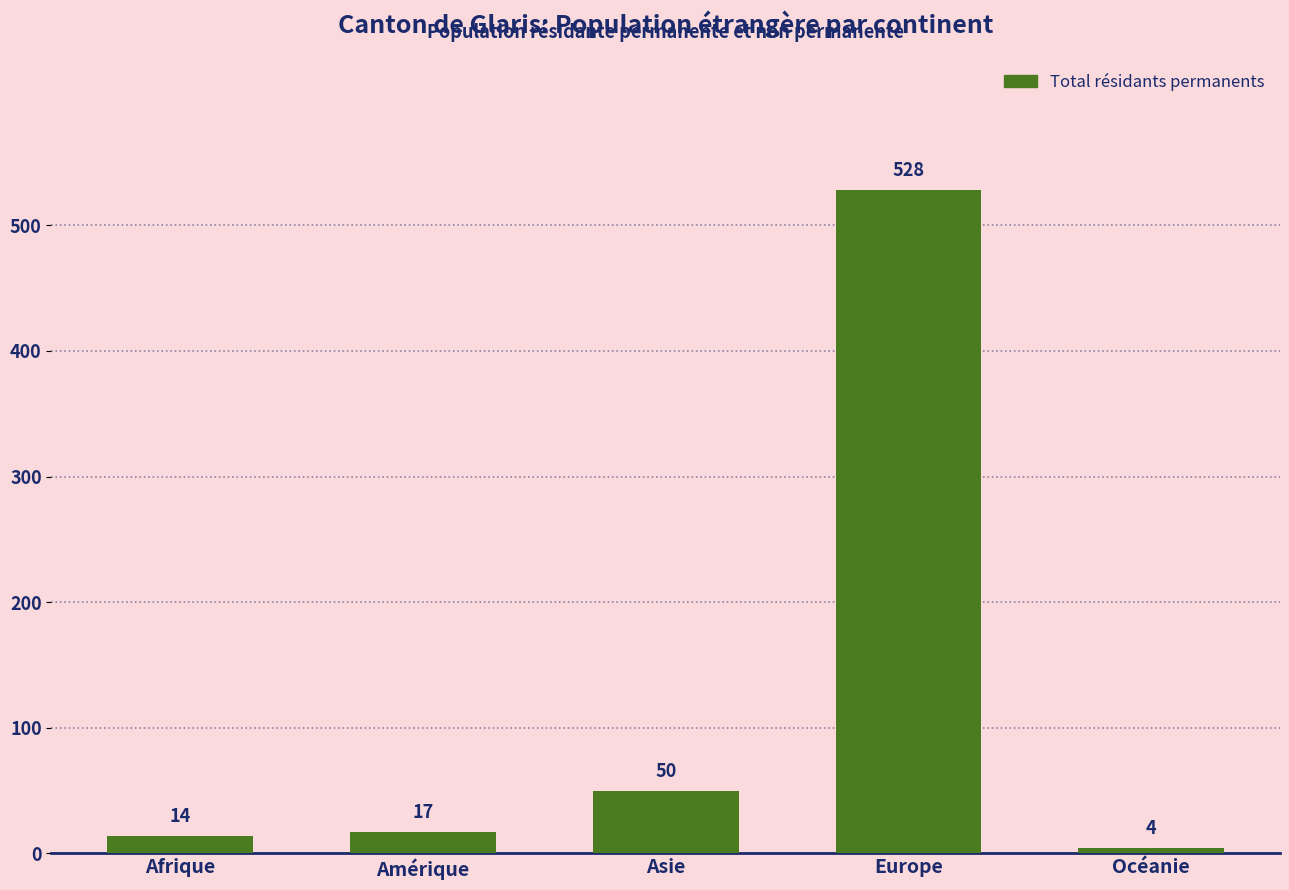

List the labels in order of value, smallest first.

Océanie, Afrique, Amérique, Asie, Europe